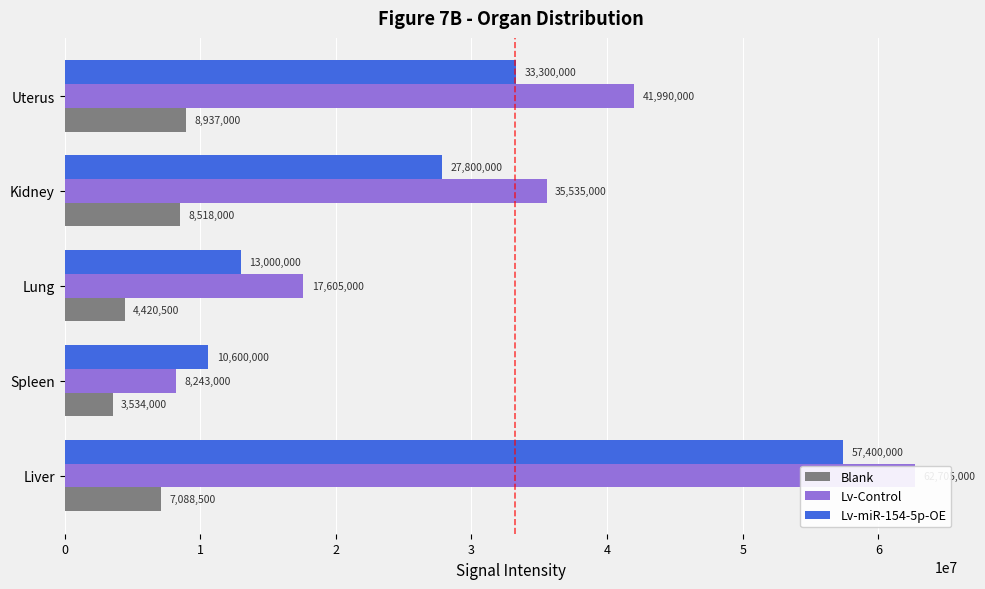

Rank the series by their average value, from lowest to highest.

Blank, Lv-miR-154-5p-OE, Lv-Control